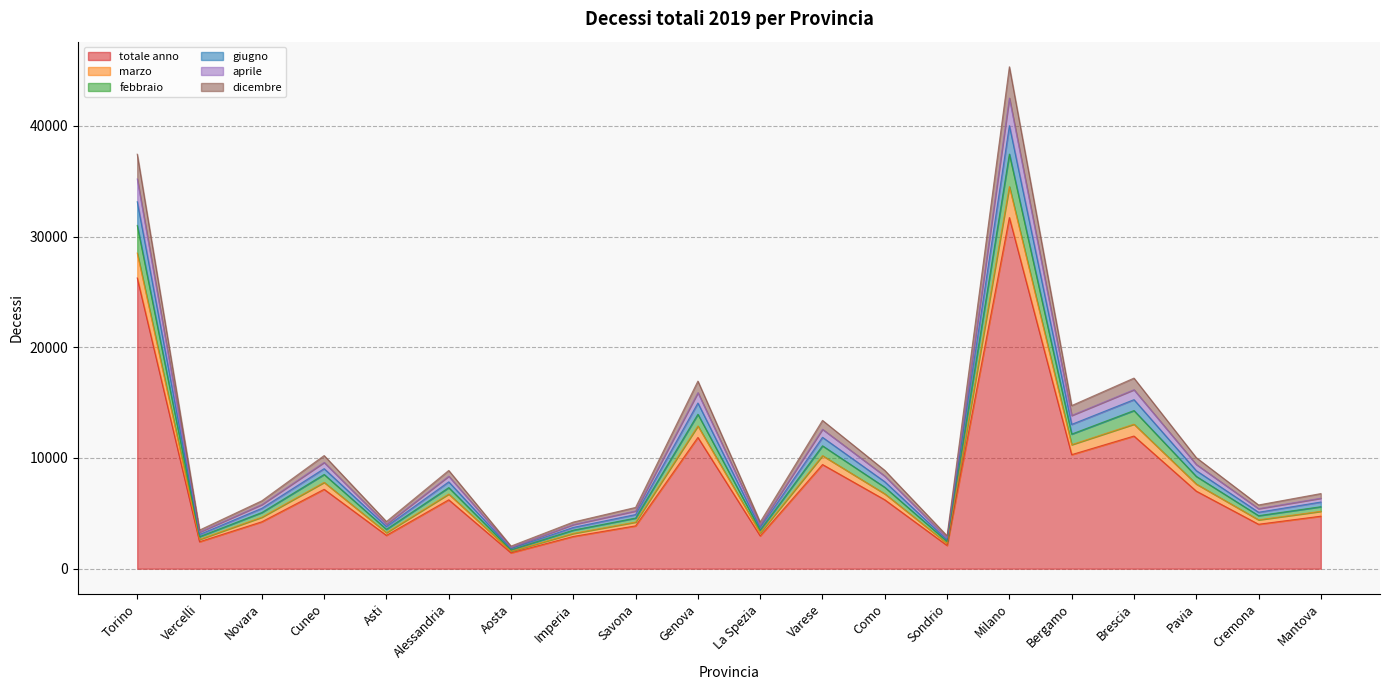

What is the highest value of the totale anno series?

31715